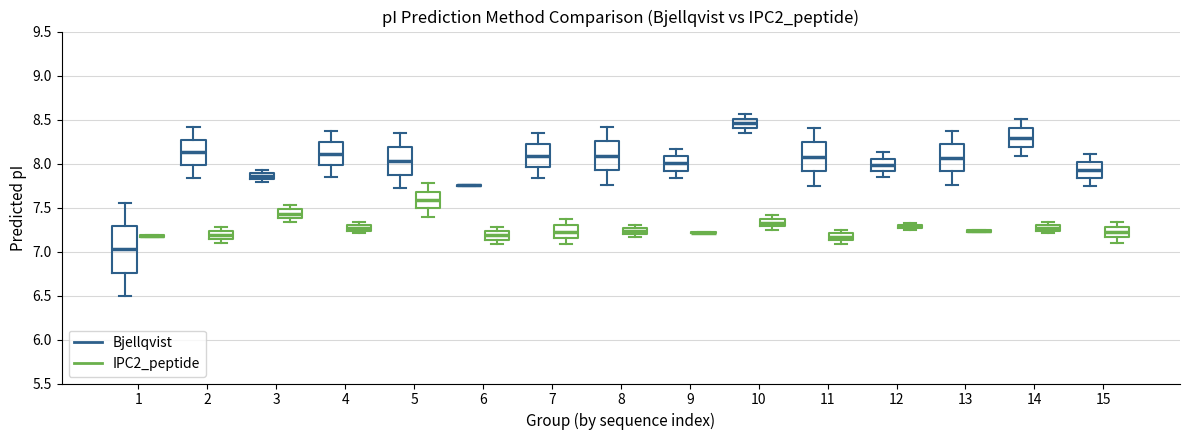

Where is the upper edge of the box for 8 (IPC2_peptide) on the y-axis? The values are not printed on the chart, so give them approximately, as read against the axis.

7.25